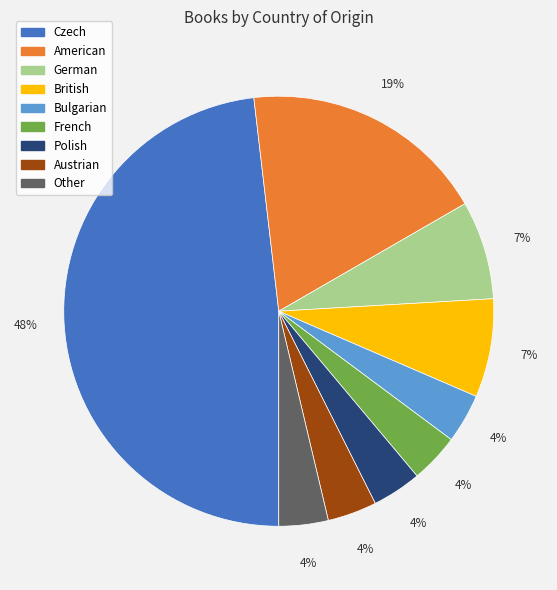

To the nearest percent, what is the difference between the largest and smallest slice percentages?

44%